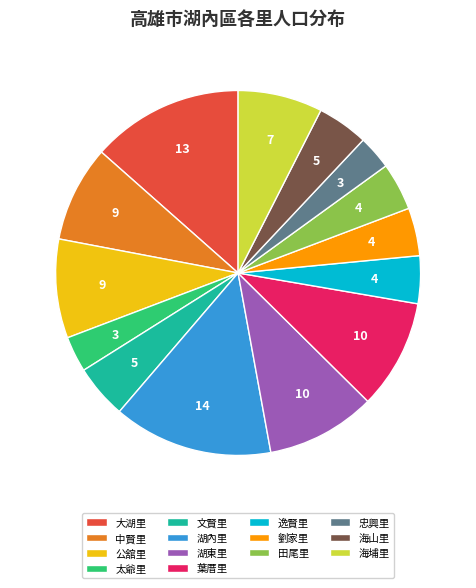

Is there a majority slice in this chart?

No